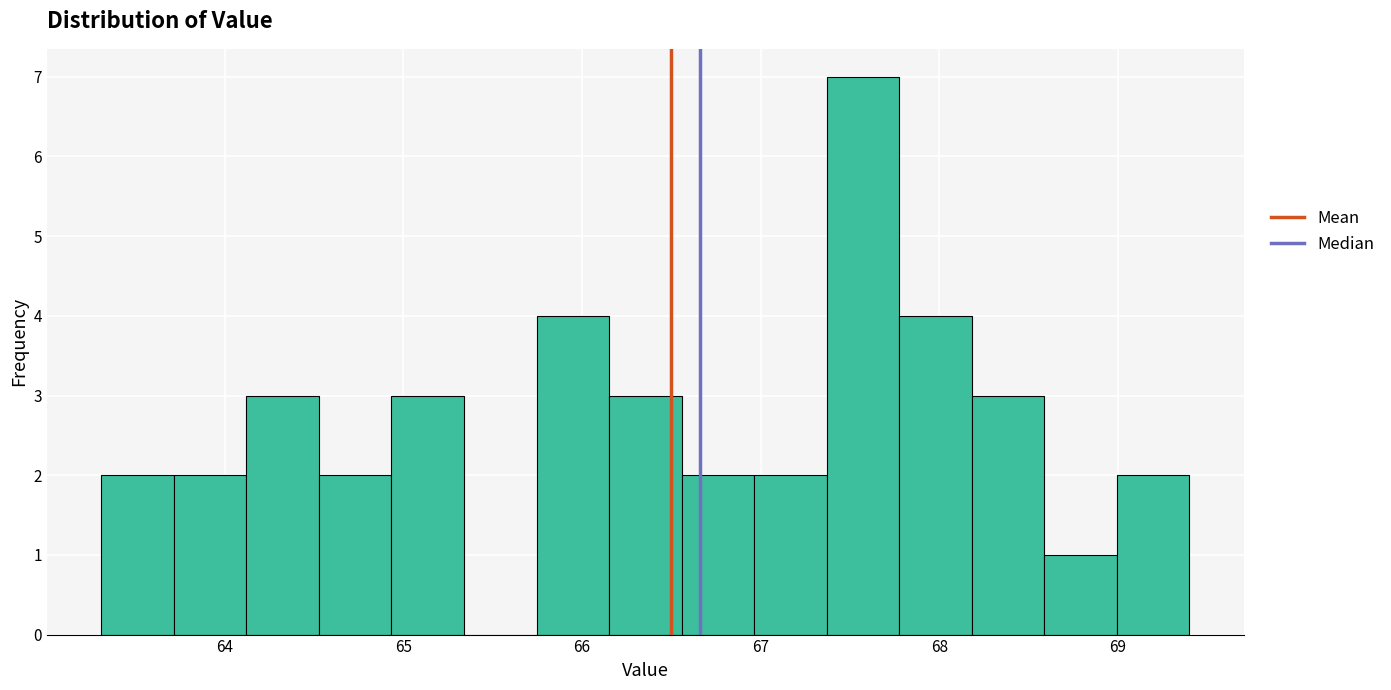

Which range on the x-axis has the tallest bar?

67.4 to 67.8